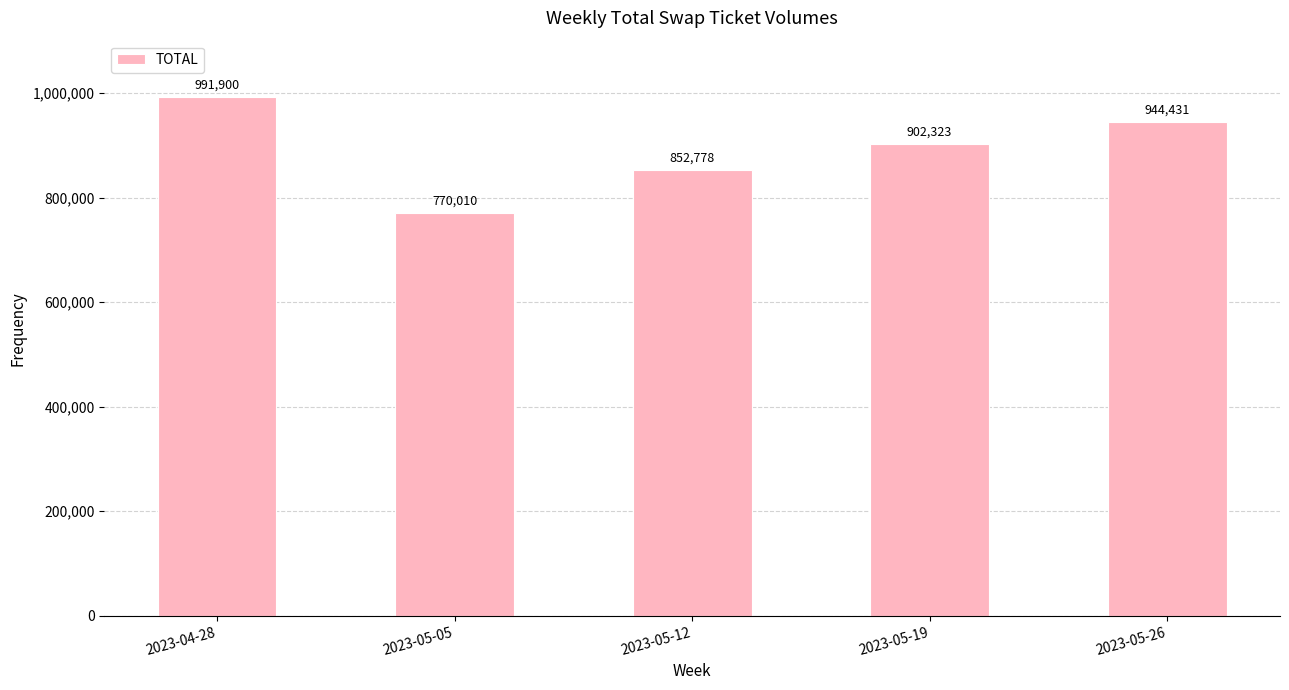

What is the difference between the values at 2023-05-19 and 2023-04-28?

89577